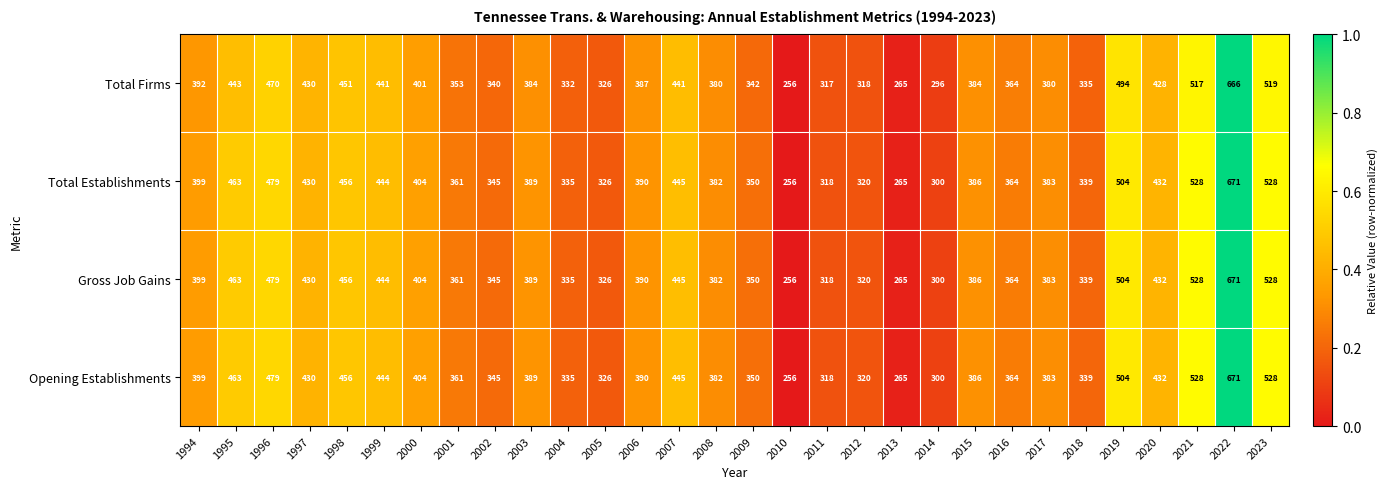

Read the Total Firms value at 2023, to the nearest 50.

500